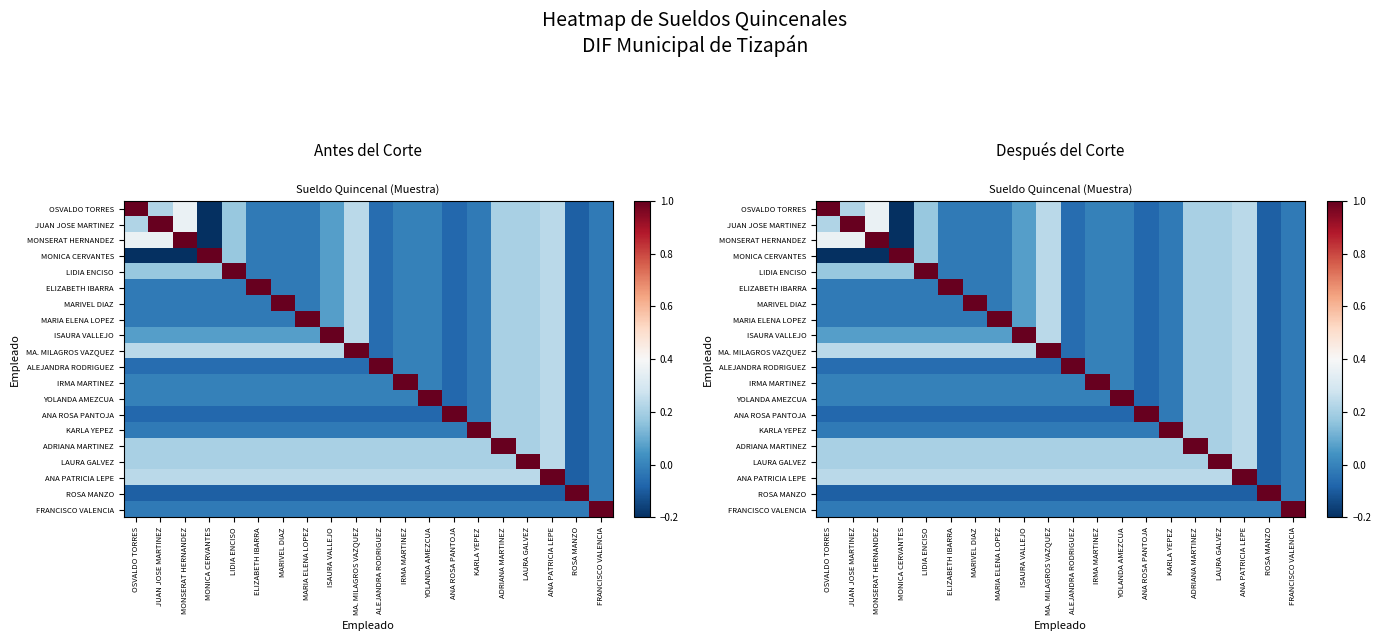

Which series has the largest total across all categories?

ANA PATRICIA LEPE